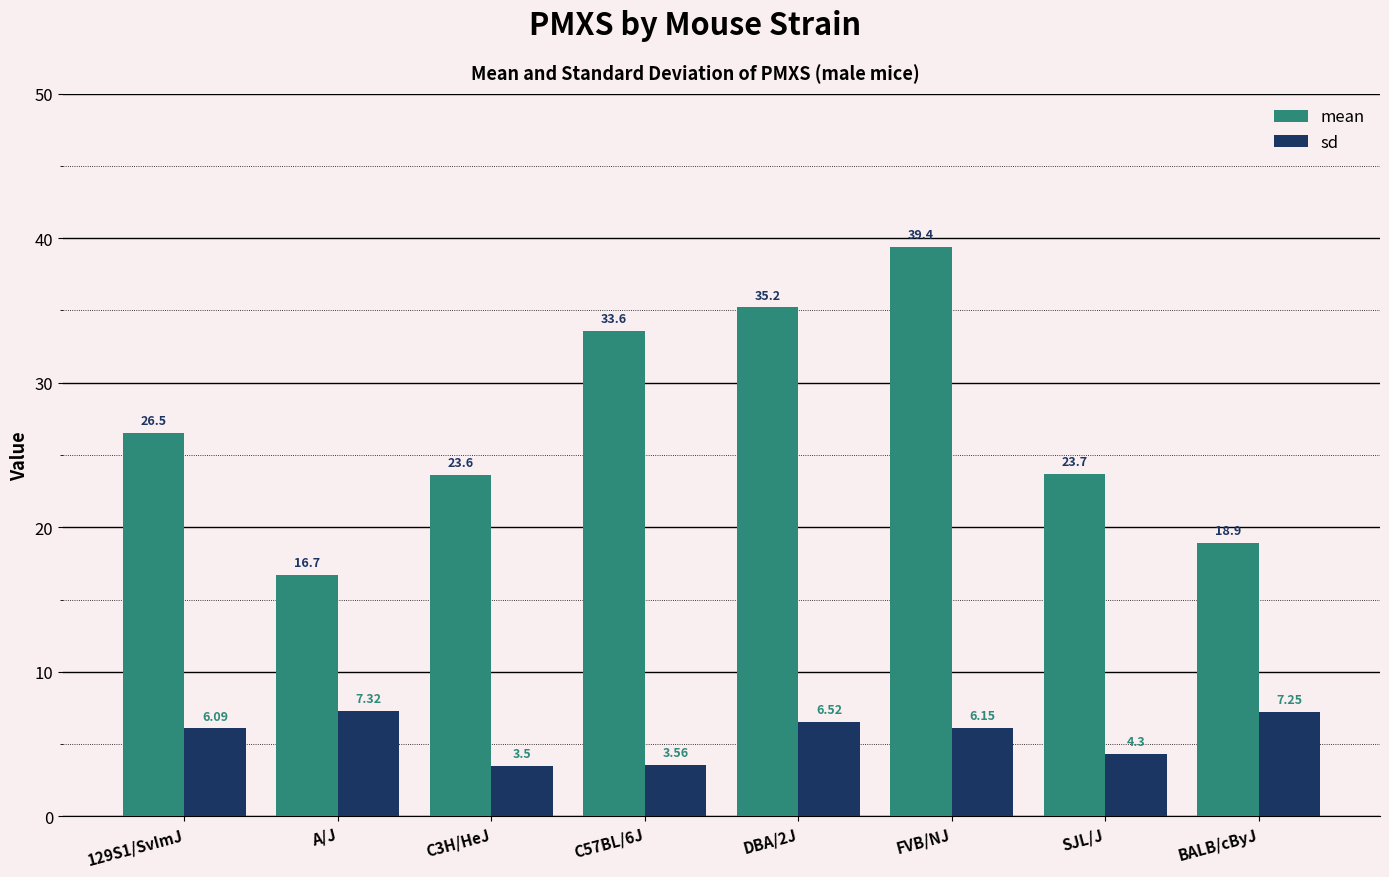

Between SJL/J and BALB/cByJ, which series saw the biggest shift?

mean